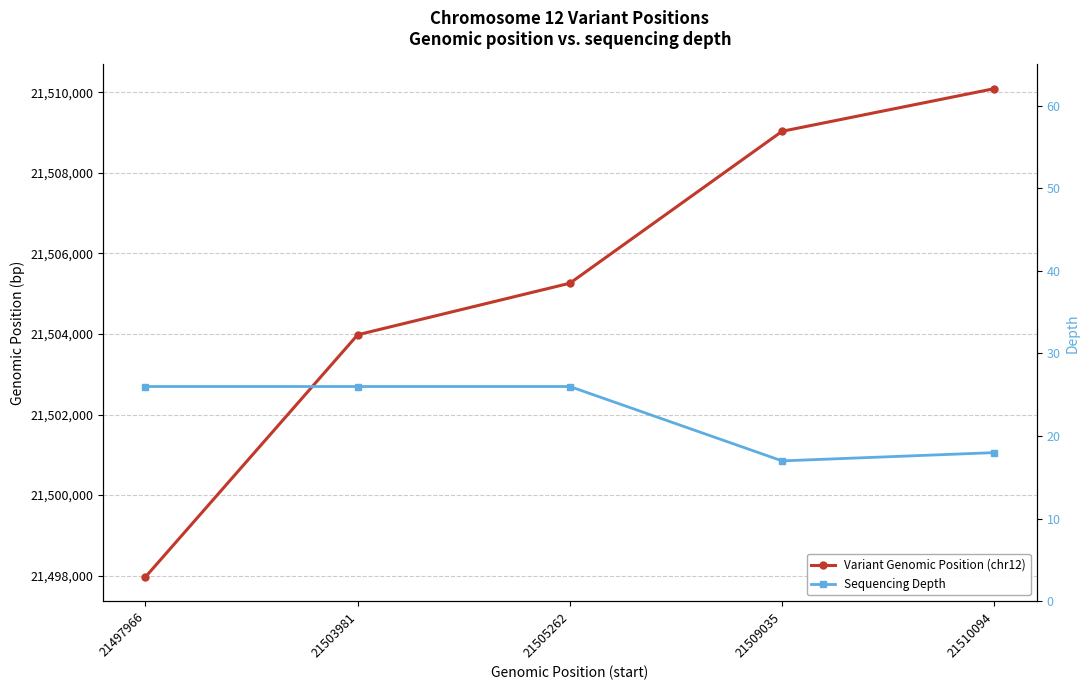

True or false: Variant Genomic Position (chr12) has more than 0 interior local peaks.

False